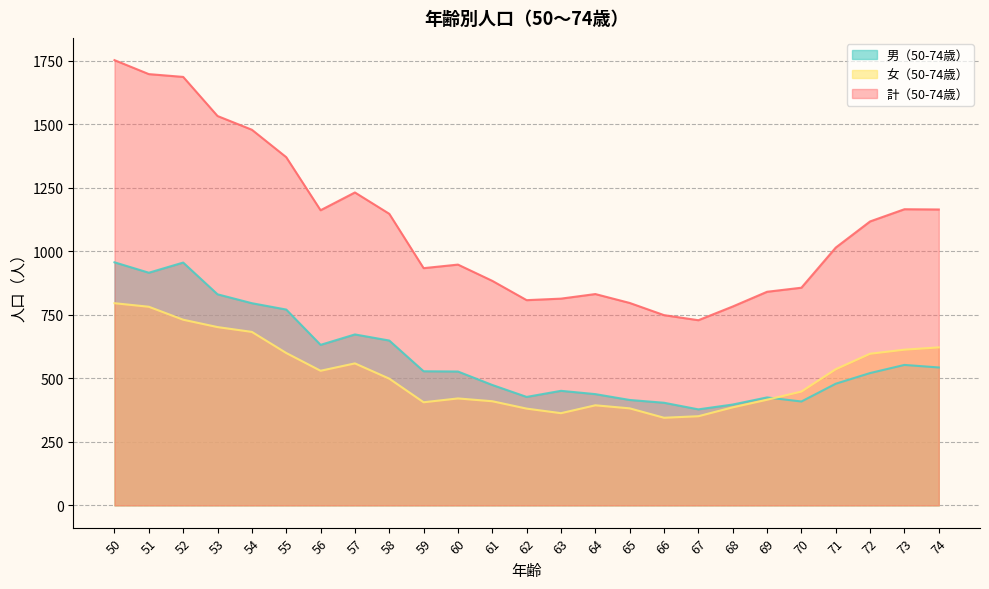

What is the minimum value shown in the chart?

345